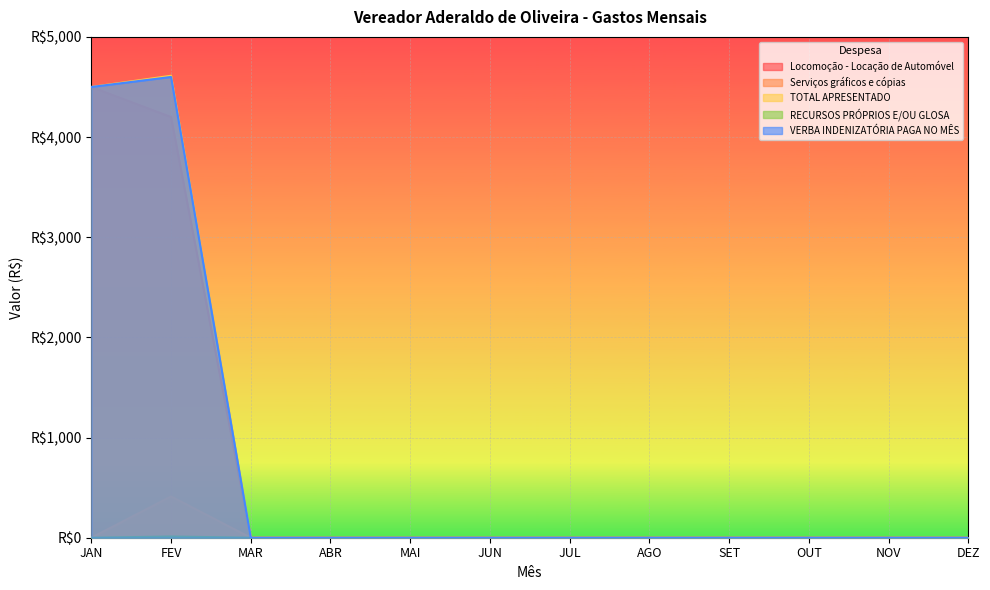

At which category is the sum across all series the highest?

FEV